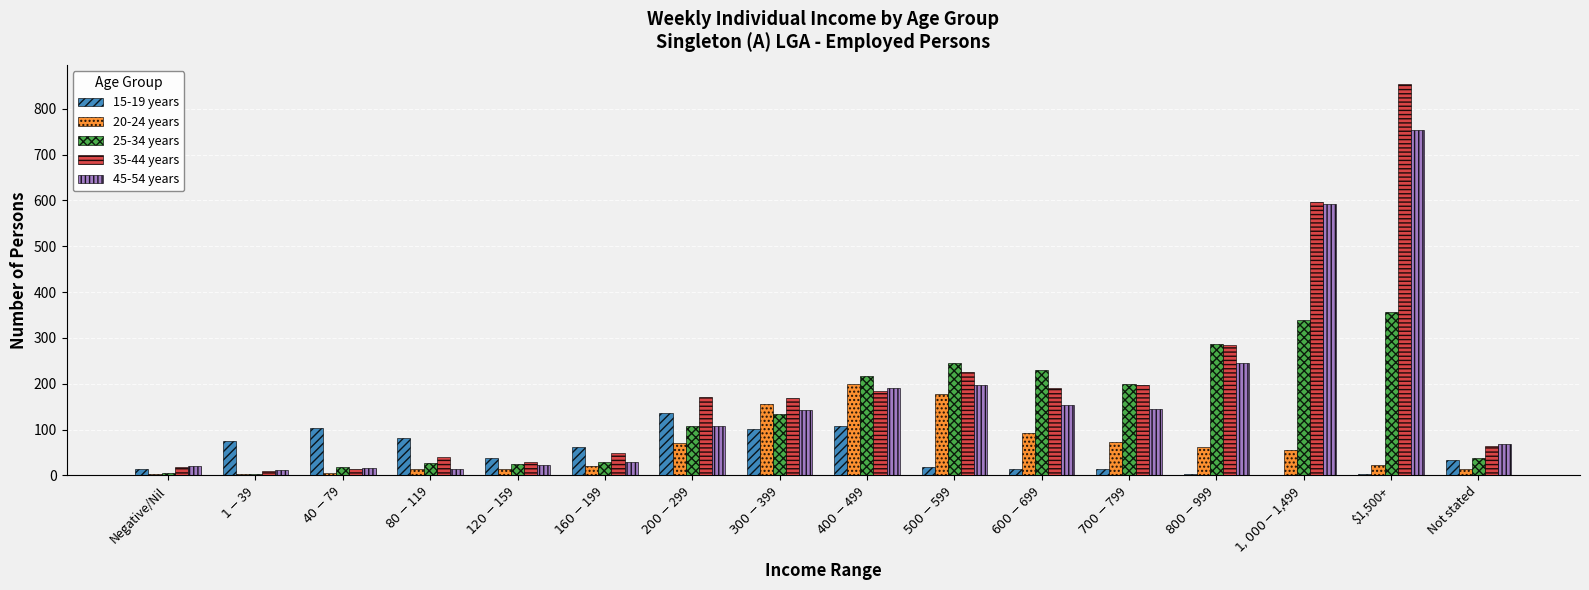

At which label does 25-34 years reach its peak?

$1,500+